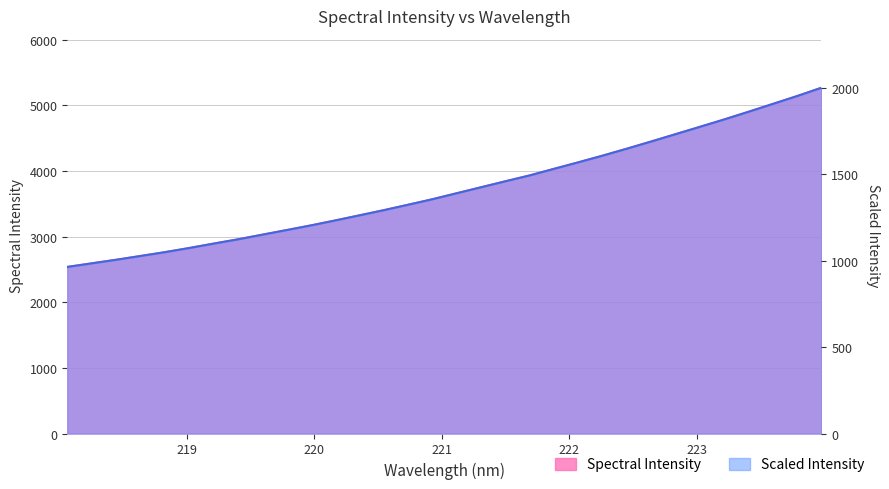

What is the label of the 29th point from the left?

223.408